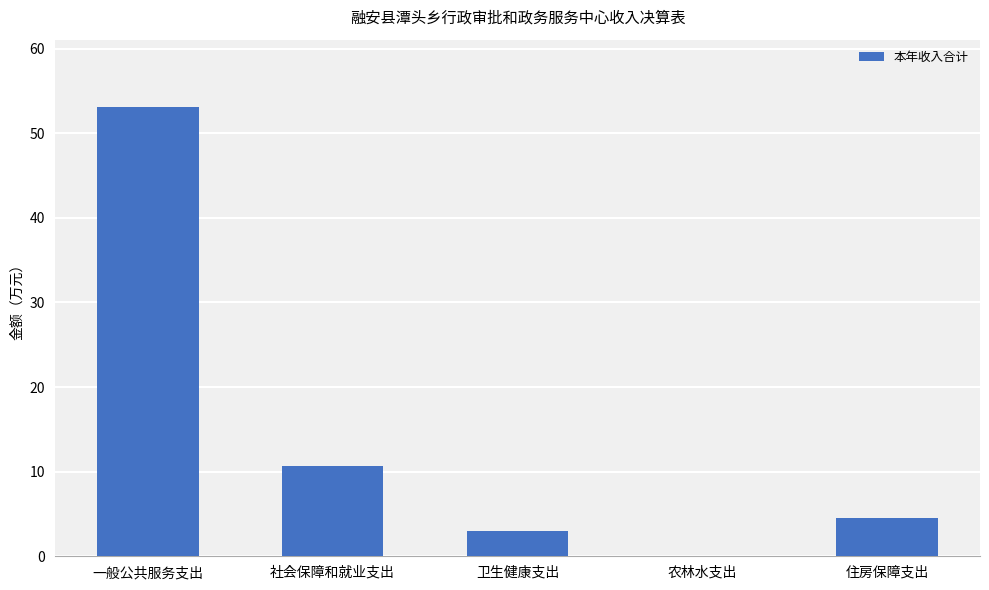

What is the sum of all values?

71.2